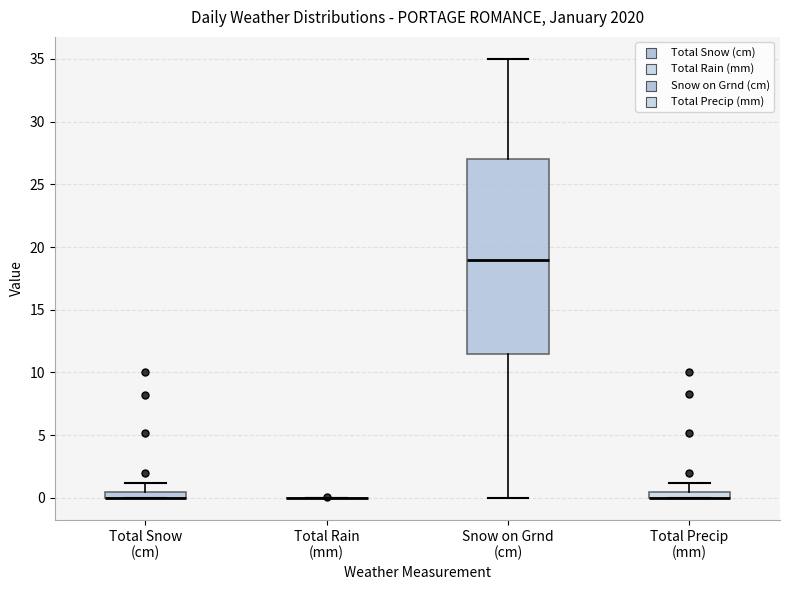

Which box is the tallest, from its lower edge to its upper edge?

Snow on Grnd (cm)